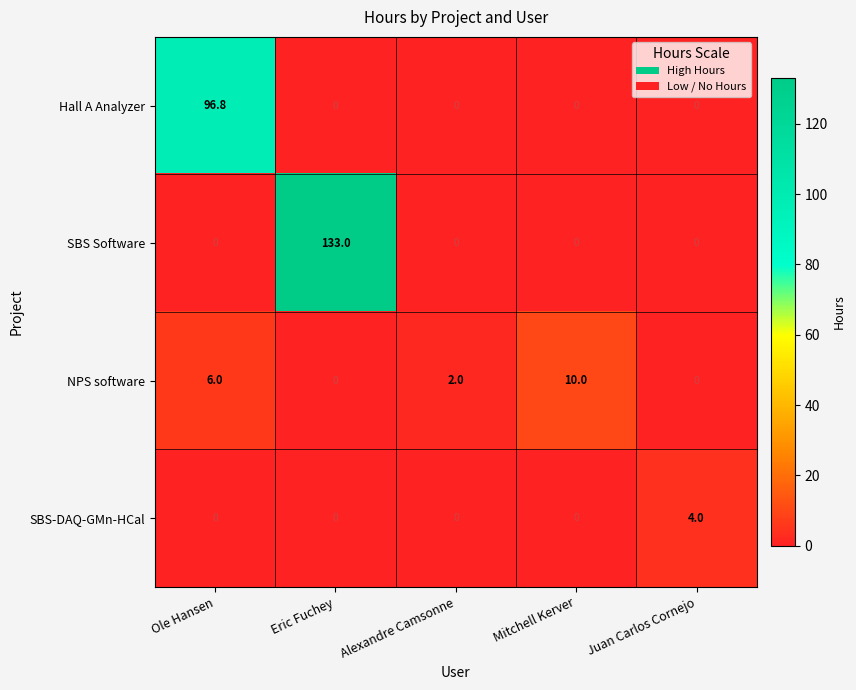

How many values in the SBS Software series exceed 0?

1